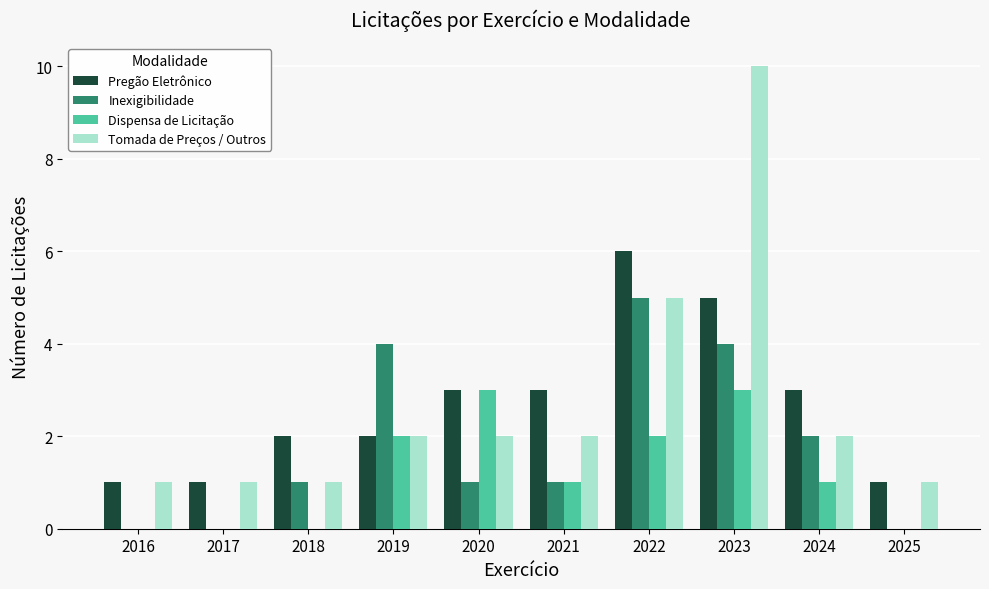

How many distinct data groups are displayed?

4